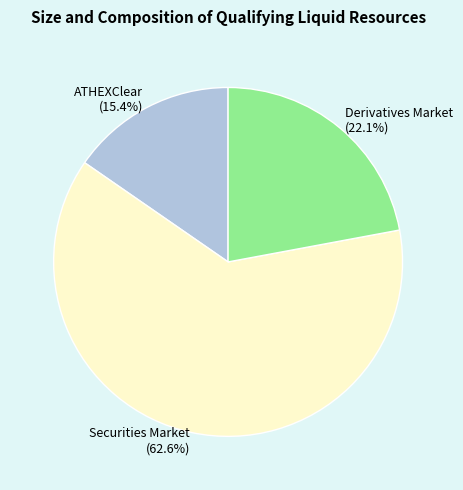

Count the number of slices in the pie.

3